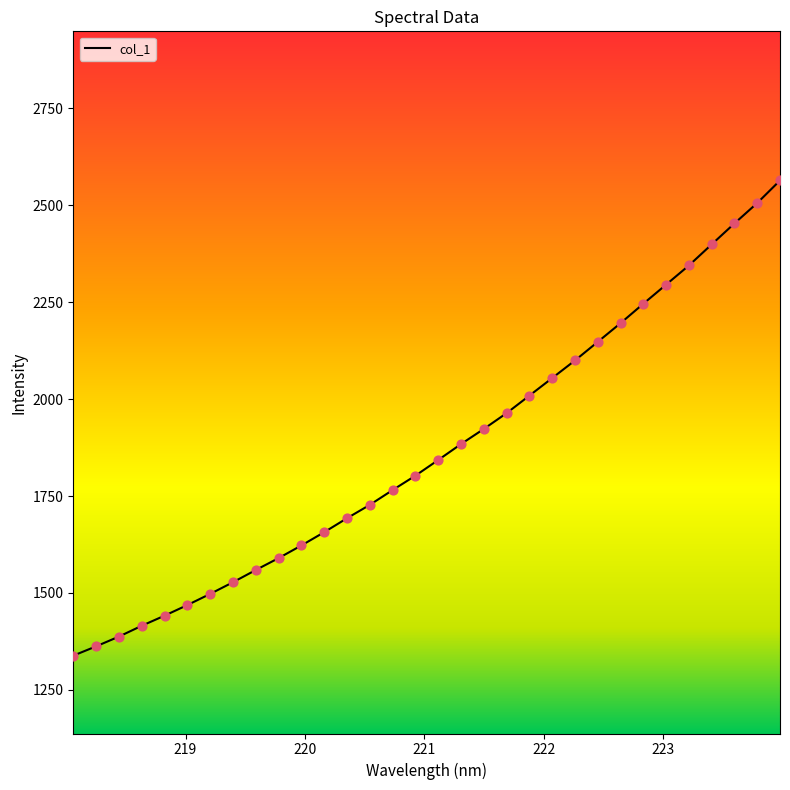

What is the greatest value displayed?

2563.7